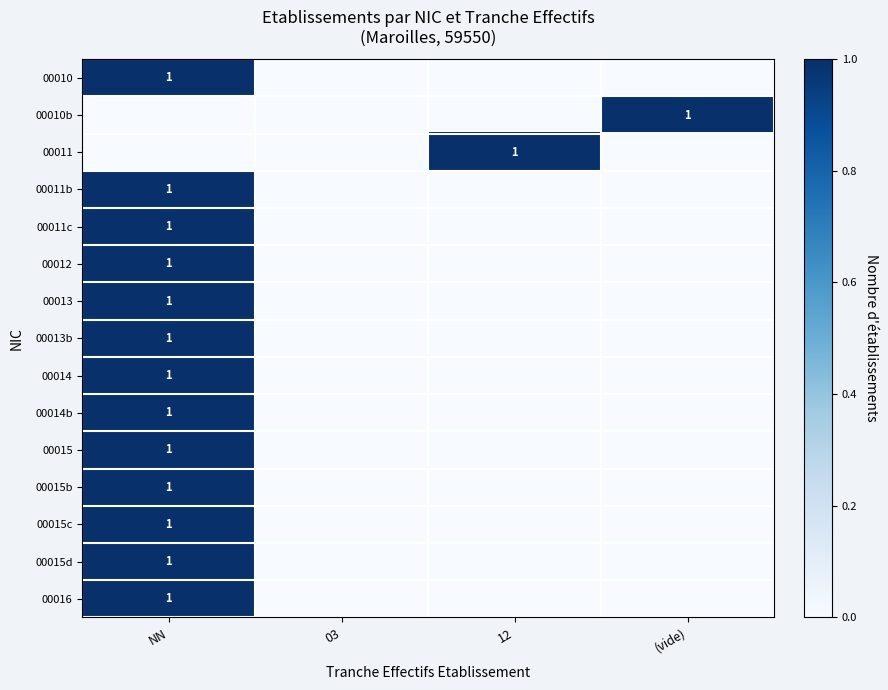

Which series has the largest range (max minus min)?

00010